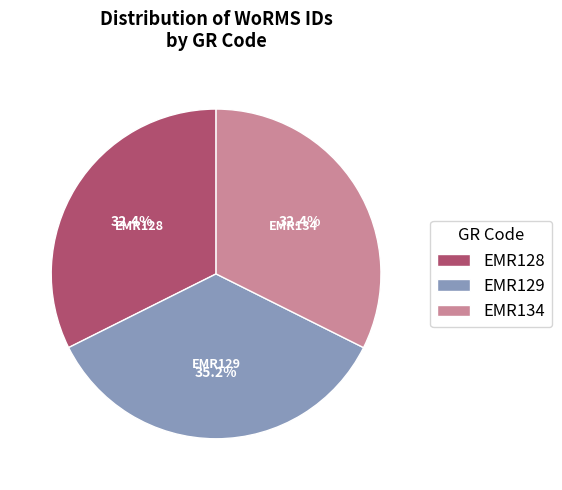

What is the largest slice in the pie chart?

EMR129